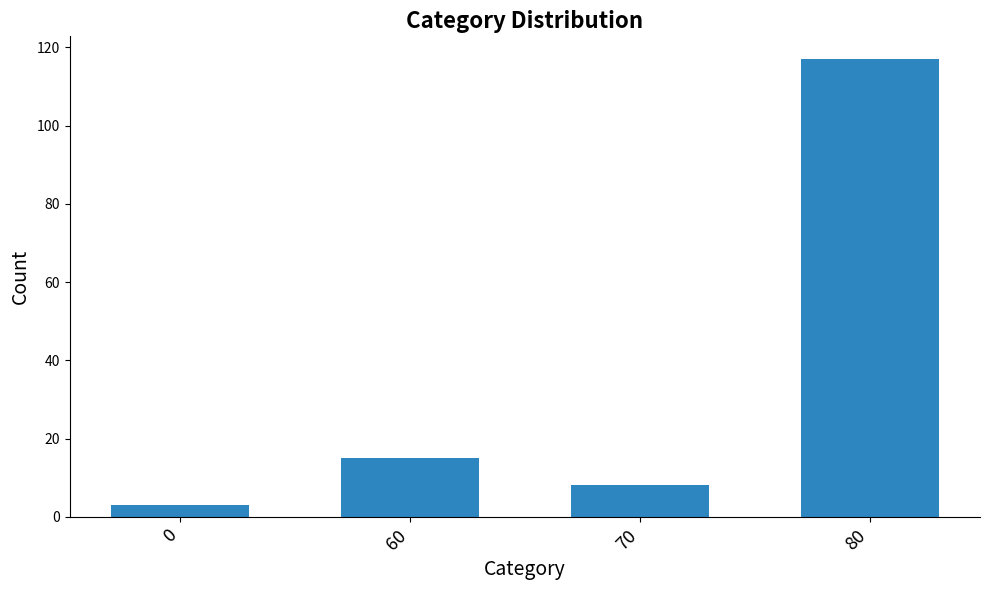

Reading left to right, what are all the values shown in this chart?

0=3	60=15	70=8	80=117